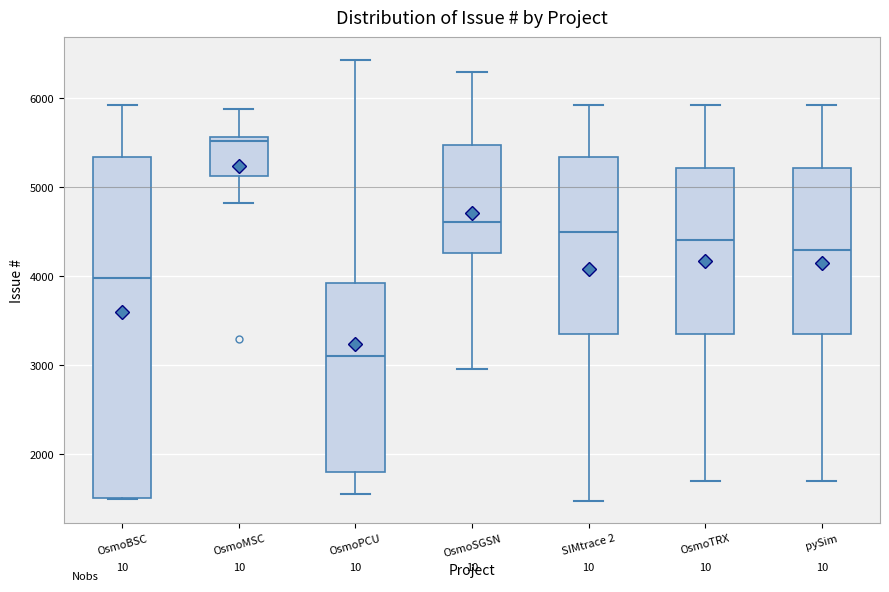

Reading left to right, transcribe this box plot: for each box, give where its median line is, the range the box spans, and where its two whiskers end, as read against the y-axis. The values are not printed on the chart, so give them approximately, as read against the axis.

OsmoBSC: median 4000, box 1500 to 5300, whiskers 1500 to 5900
OsmoMSC: median 5500, box 5100 to 5600, whiskers 4800 to 5900
OsmoPCU: median 3100, box 1800 to 3900, whiskers 1600 to 6400
OsmoSGSN: median 4600, box 4300 to 5500, whiskers 3000 to 6300
SIMtrace 2: median 4500, box 3400 to 5300, whiskers 1500 to 5900
OsmoTRX: median 4400, box 3400 to 5200, whiskers 1700 to 5900
pySim: median 4300, box 3400 to 5200, whiskers 1700 to 5900